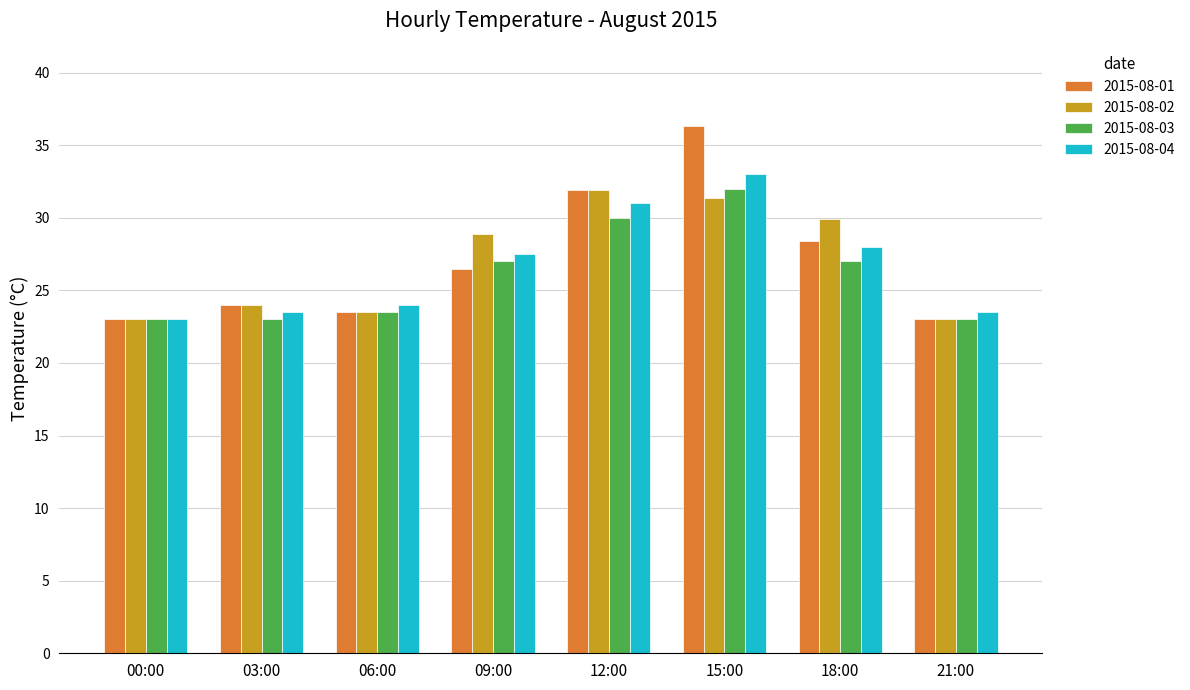

How many data points in 2015-08-02 are less than 28?

4